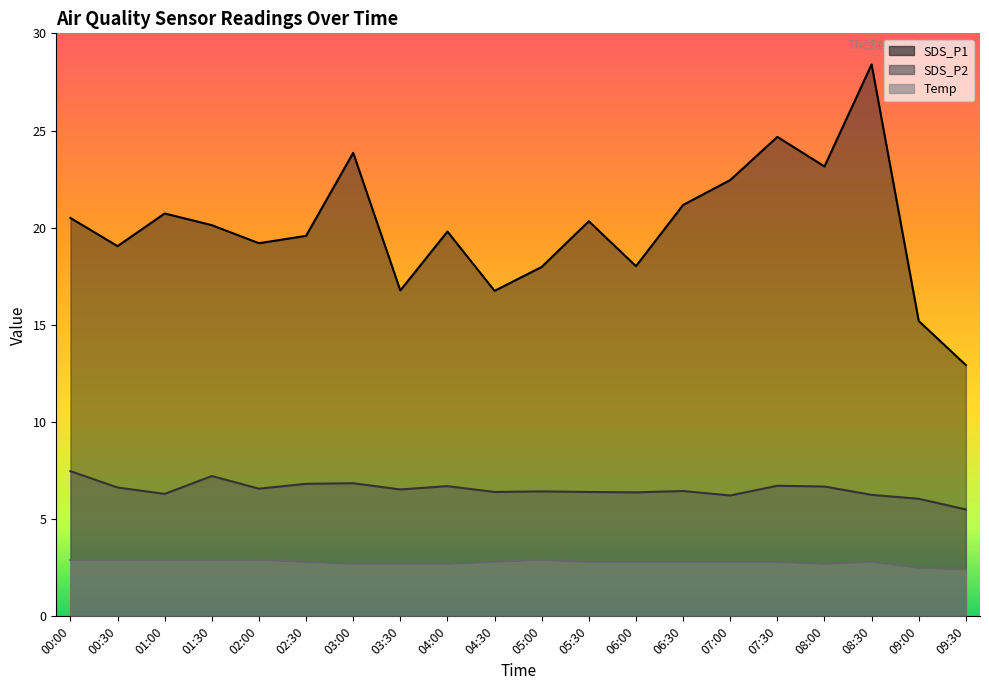

What is the difference between the highest and lowest values at 01:30?

17.2